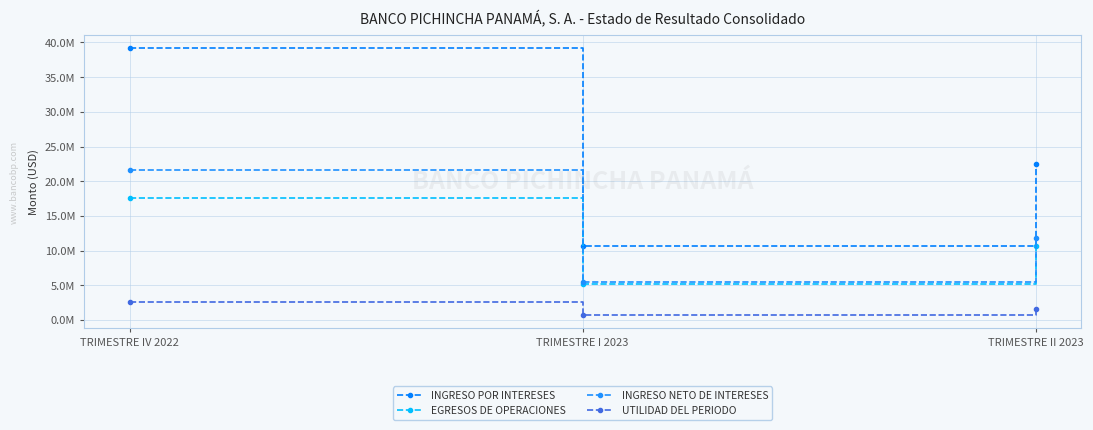

What is the highest value of the INGRESO POR INTERESES series?

39188870.2